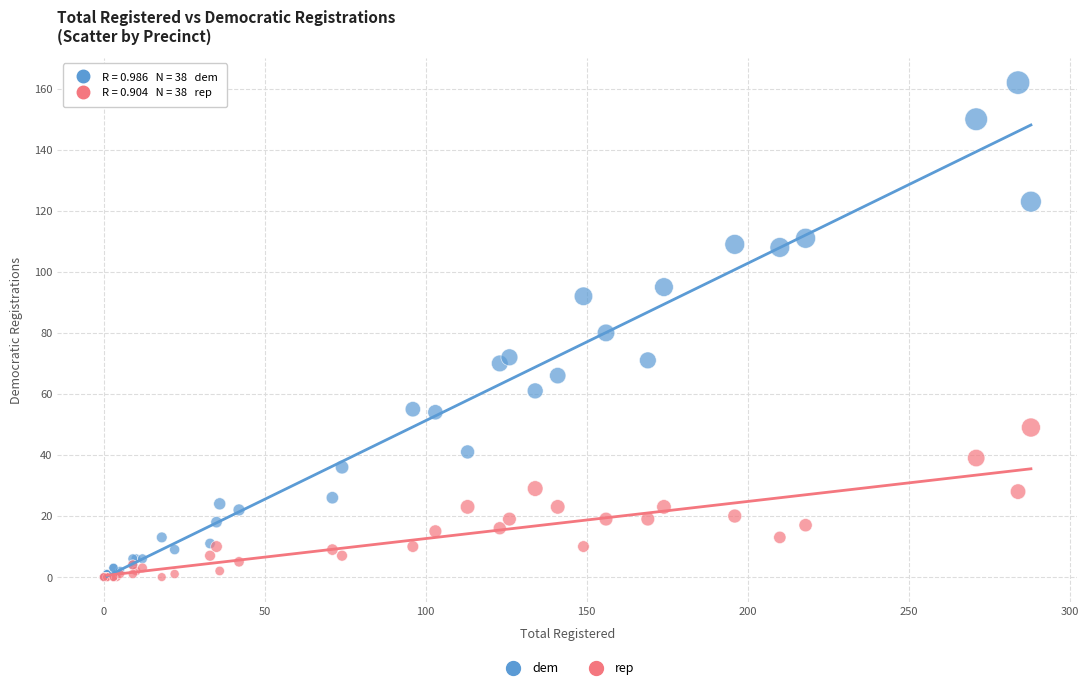

Which series has the widest spread of Y values?

dem